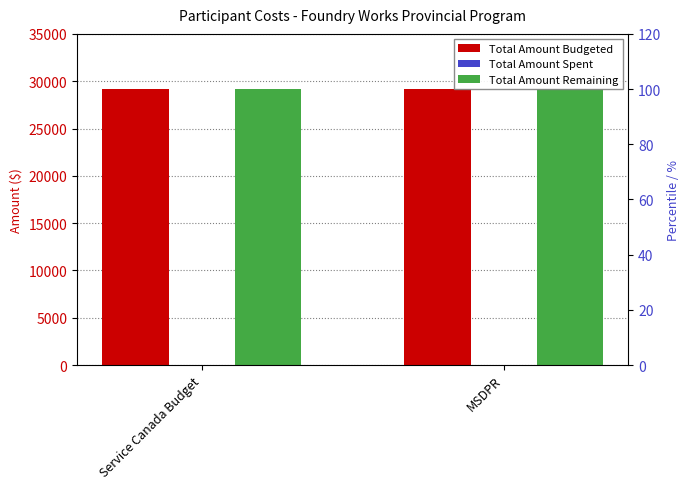

What are all the series names shown in the legend?

Total Amount Budgeted, Total Amount Spent, Total Amount Remaining